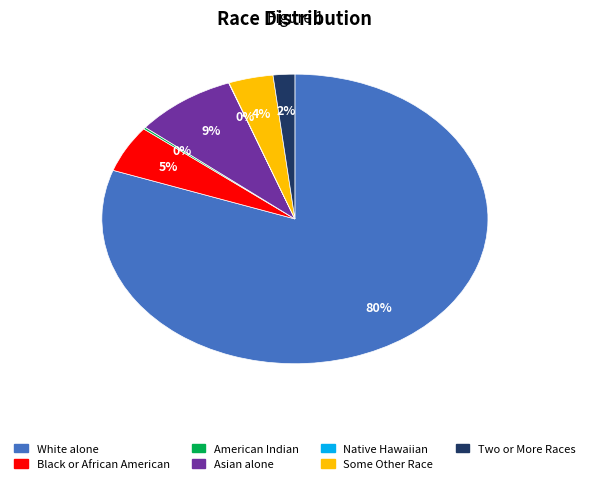

To the nearest percent, what is the difference between the largest and smallest slice percentages?

80%